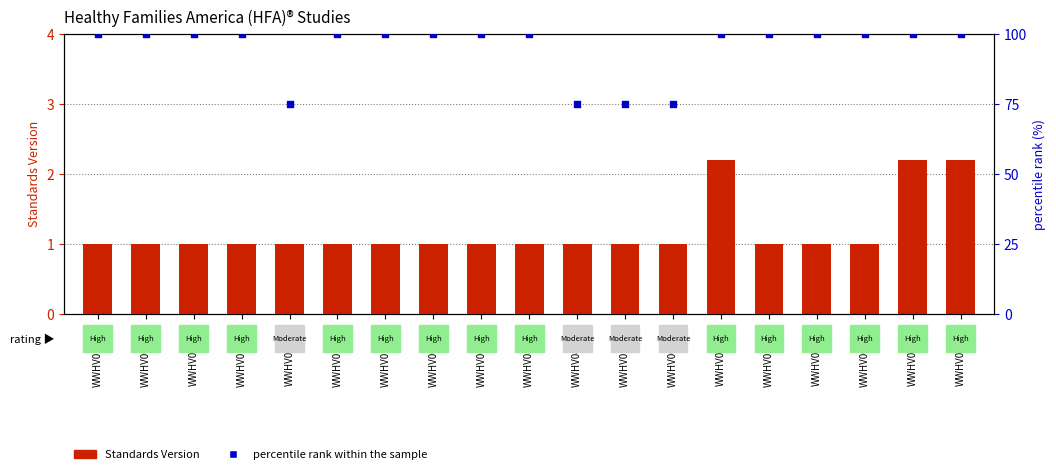

Is the value of Standards Version at WWHV004008 greater than the value of percentile rank within the sample at WWHV014665?

No